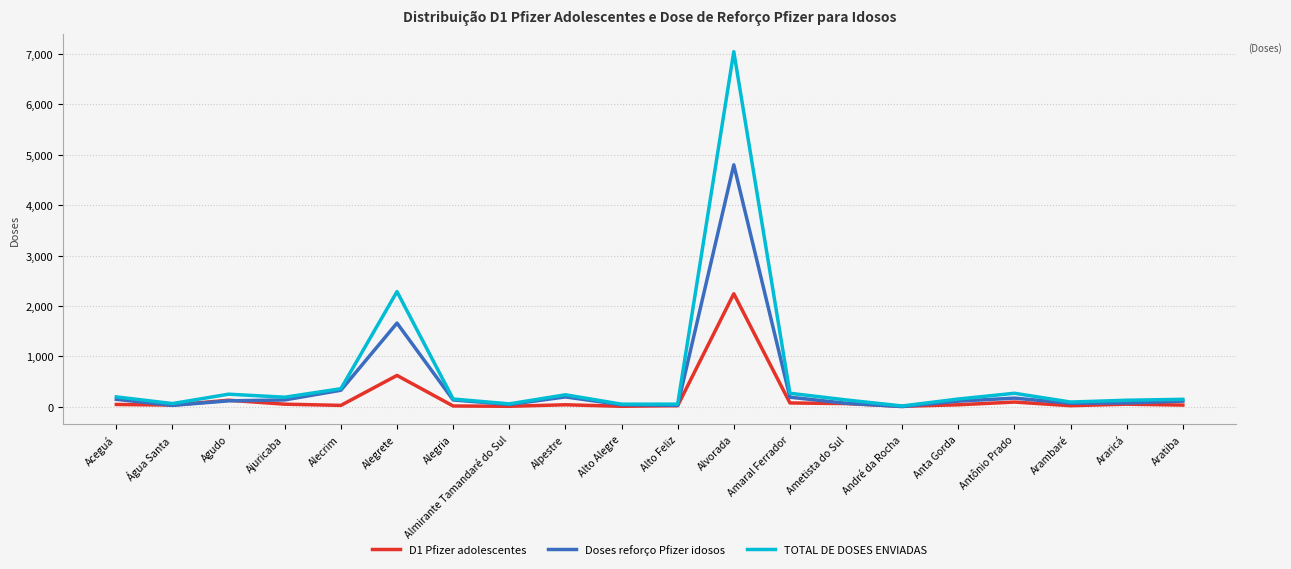

What is the smallest value displayed?

6